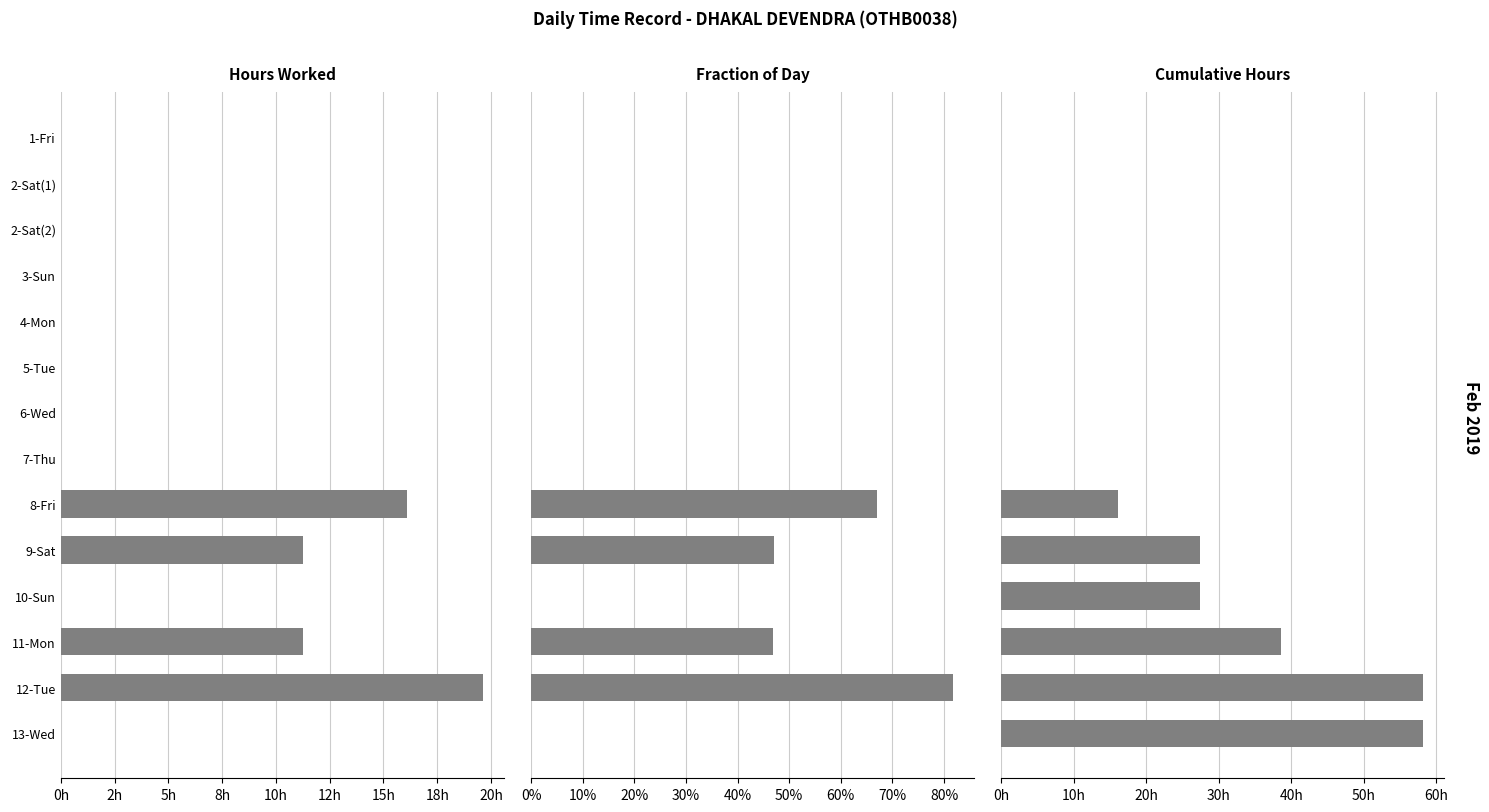

What is the label of the 1st bar from the right?

13-Wed